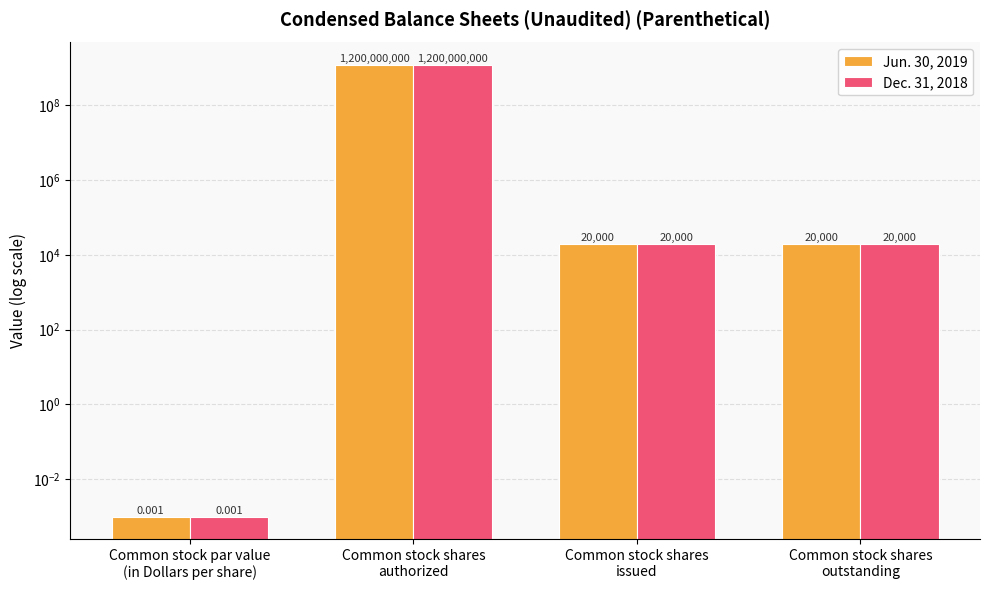

Reading left to right, extract all data points from this chart.

Jun. 30, 2019: 0.0	1200000000.0	20000.0	20000.0
Dec. 31, 2018: 0.0	1200000000.0	20000.0	20000.0